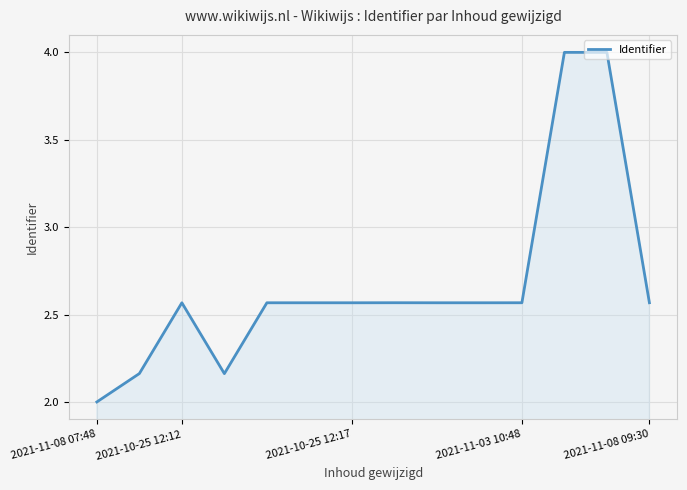

What is the minimum value shown in the chart?

2.0